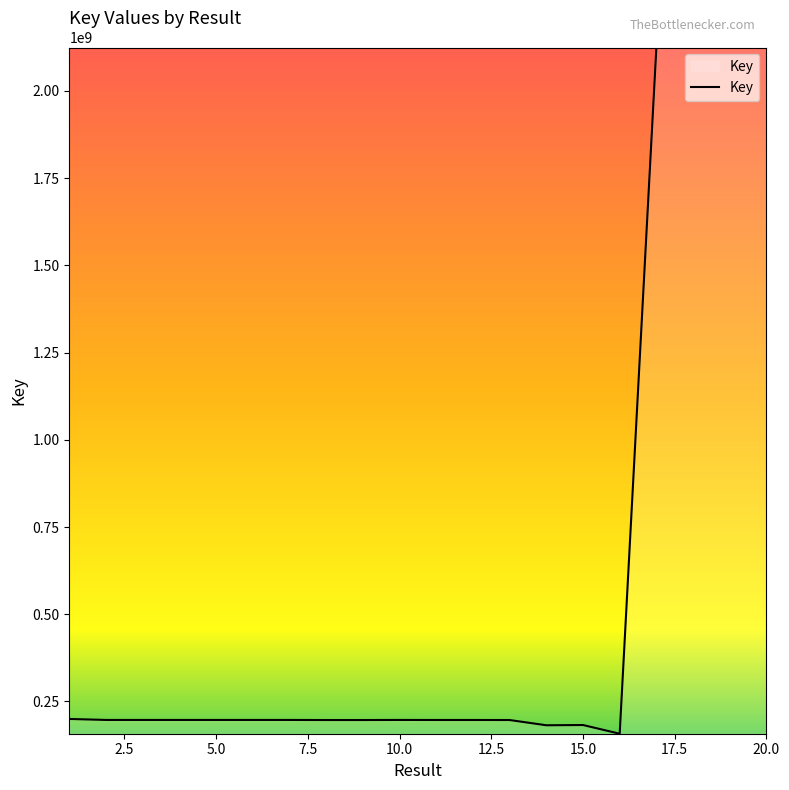

What is the smallest value displayed?

157438163